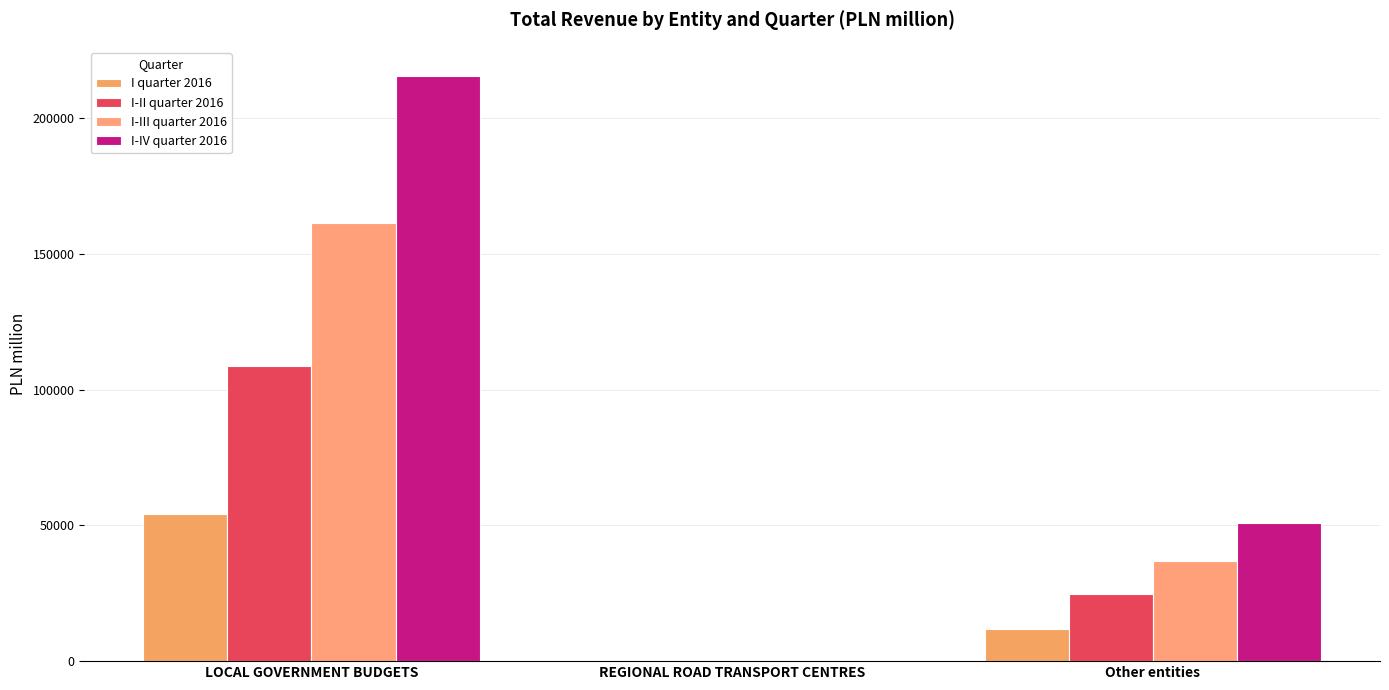

The value of I-III quarter 2016 at REGIONAL ROAD TRANSPORT CENTRES is 419.2. True or false?

False